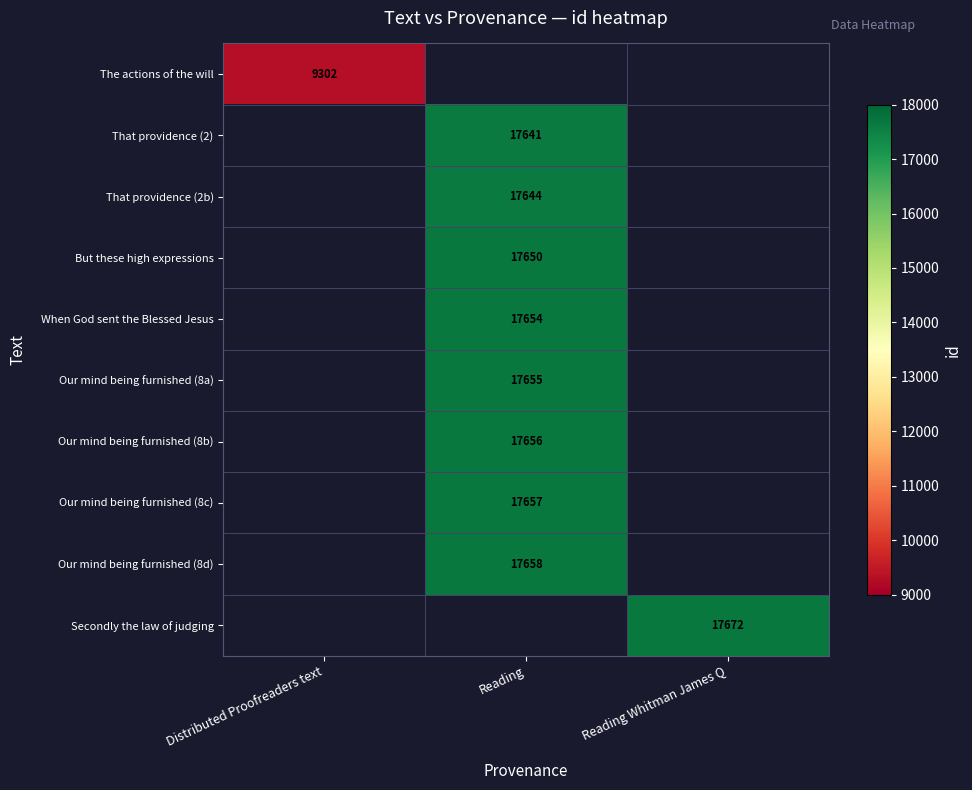

Which has a higher value, Reading Whitman James Q or Reading?

Reading